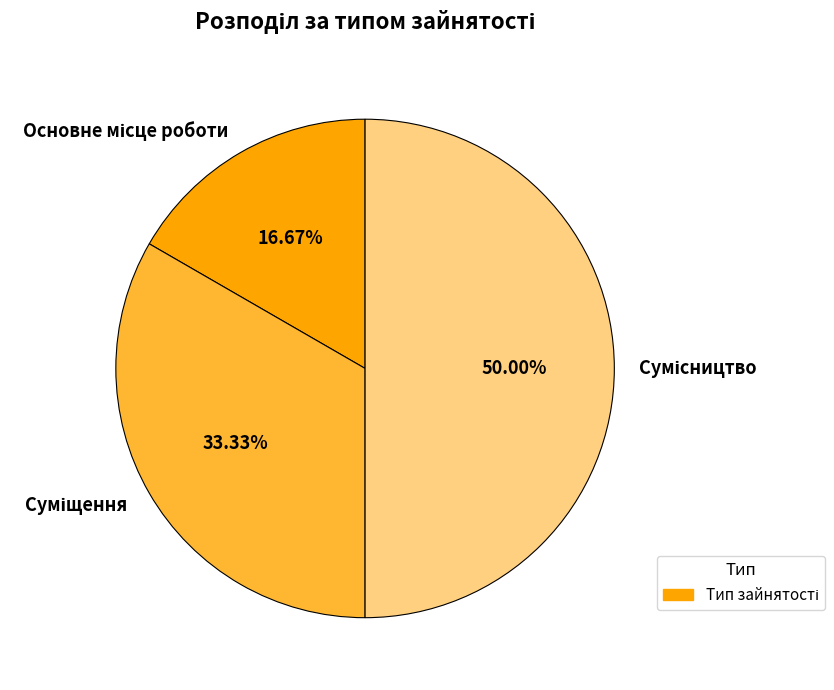

How many segments does this pie chart have?

3